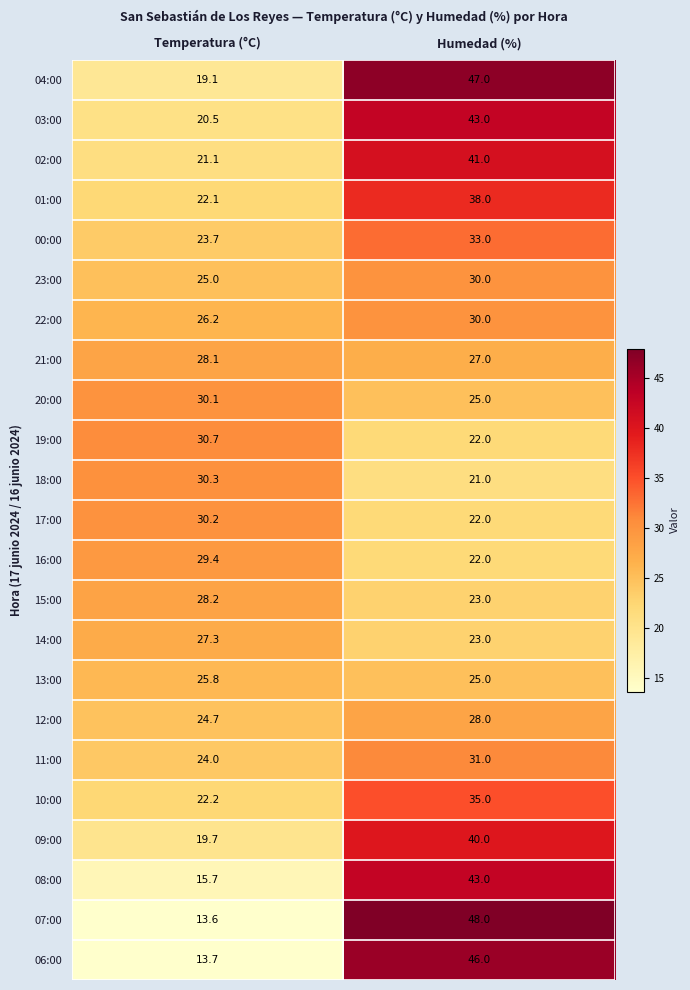

The value of 10:00 at Humedad (%) is 35.0. True or false?

True